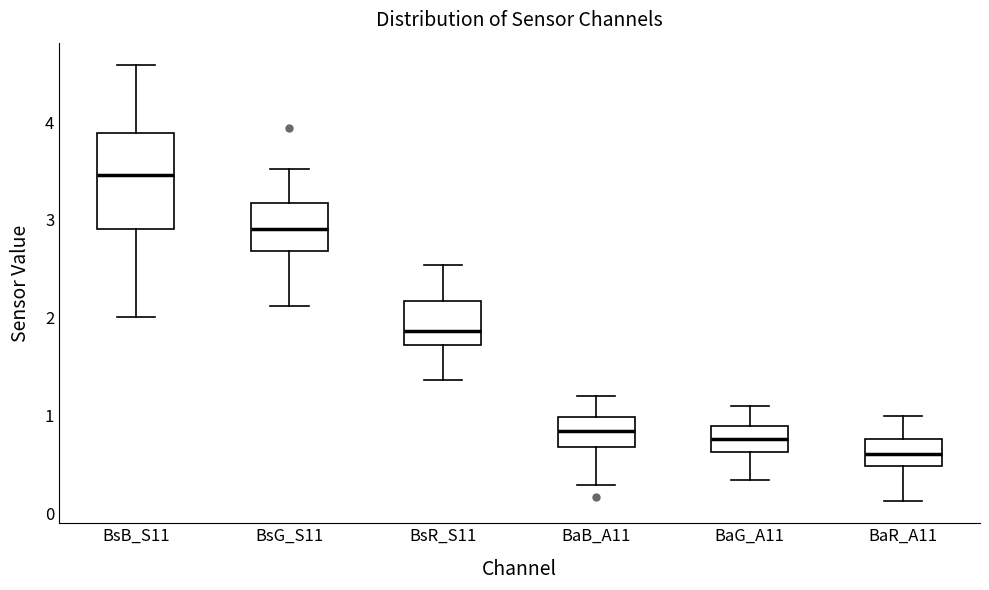

Reading left to right, read every box against the y-axis: the position of its median line, the range the box covers, and the ends of its whiskers. The values are not printed on the chart, so give them approximately, as read against the axis.

BsB_S11: median 3.5, box 2.9 to 3.9, whiskers 2.0 to 4.6
BsG_S11: median 2.9, box 2.7 to 3.2, whiskers 2.1 to 3.5
BsR_S11: median 1.9, box 1.7 to 2.2, whiskers 1.4 to 2.5
BaB_A11: median 0.8, box 0.7 to 1.0, whiskers 0.3 to 1.2
BaG_A11: median 0.8, box 0.6 to 0.9, whiskers 0.3 to 1.1
BaR_A11: median 0.6, box 0.5 to 0.8, whiskers 0.1 to 1.0